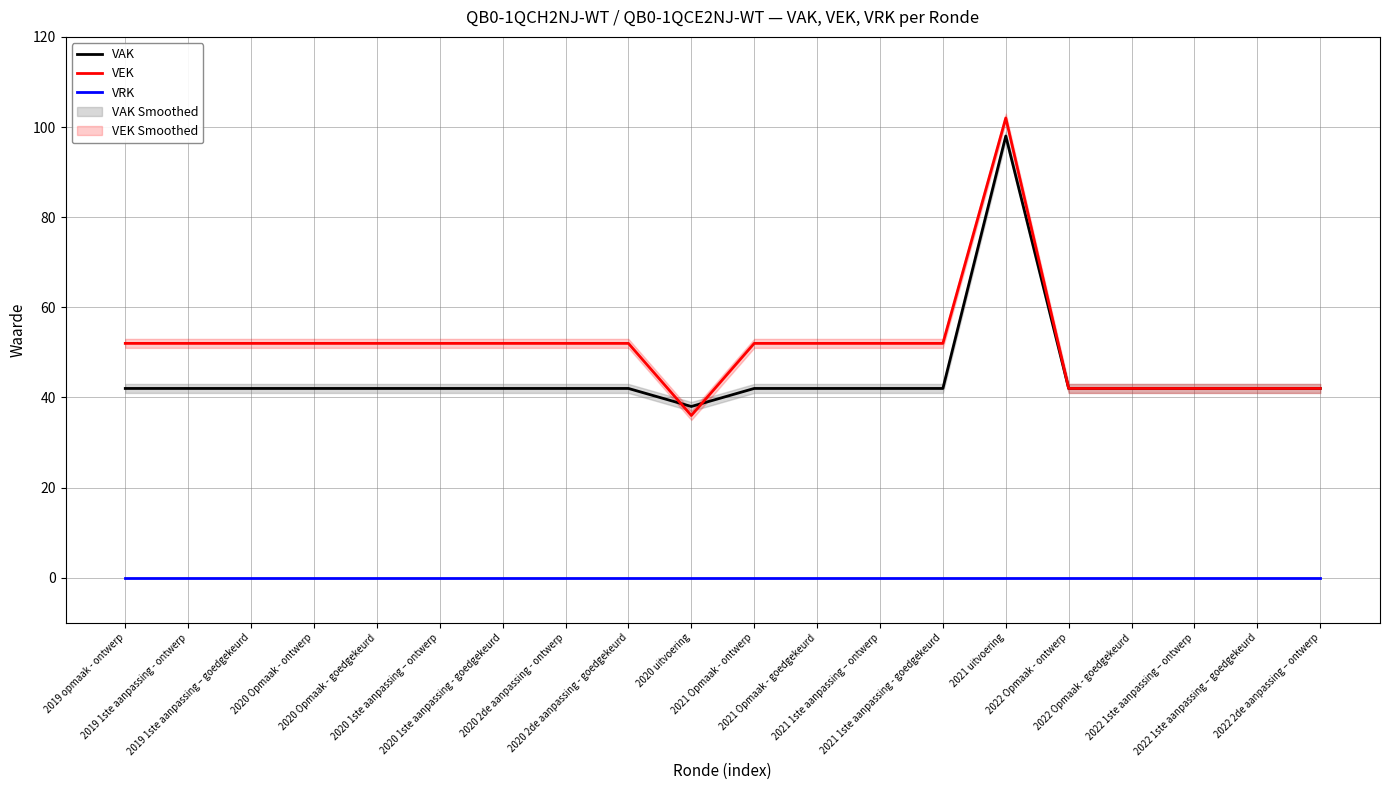

Reading left to right, what are all the values shown in this chart?

VAK: 2019 opmaak - ontwerp=42	2019 1ste aanpassing - ontwerp=42	2019 1ste aanpassing – goedgekeurd=42	2020 Opmaak - ontwerp=42	2020 Opmaak - goedgekeurd=42	2020 1ste aanpassing – ontwerp=42	2020 1ste aanpassing - goedgekeurd=42	2020 2de aanpassing - ontwerp=42	2020 2de aanpassing - goedgekeurd=42	2020 uitvoering=38	2021 Opmaak - ontwerp=42	2021 Opmaak - goedgekeurd=42	2021 1ste aanpassing – ontwerp=42	2021 1ste aanpassing - goedgekeurd=42	2021 uitvoering=98	2022 Opmaak - ontwerp=42	2022 Opmaak - goedgekeurd=42	2022 1ste aanpassing – ontwerp=42	2022 1ste aanpassing – goedgekeurd=42	2022 2de aanpassing – ontwerp=42
VEK: 2019 opmaak - ontwerp=52	2019 1ste aanpassing - ontwerp=52	2019 1ste aanpassing – goedgekeurd=52	2020 Opmaak - ontwerp=52	2020 Opmaak - goedgekeurd=52	2020 1ste aanpassing – ontwerp=52	2020 1ste aanpassing - goedgekeurd=52	2020 2de aanpassing - ontwerp=52	2020 2de aanpassing - goedgekeurd=52	2020 uitvoering=36	2021 Opmaak - ontwerp=52	2021 Opmaak - goedgekeurd=52	2021 1ste aanpassing – ontwerp=52	2021 1ste aanpassing - goedgekeurd=52	2021 uitvoering=102	2022 Opmaak - ontwerp=42	2022 Opmaak - goedgekeurd=42	2022 1ste aanpassing – ontwerp=42	2022 1ste aanpassing – goedgekeurd=42	2022 2de aanpassing – ontwerp=42
VRK: 2019 opmaak - ontwerp=0	2019 1ste aanpassing - ontwerp=0	2019 1ste aanpassing – goedgekeurd=0	2020 Opmaak - ontwerp=0	2020 Opmaak - goedgekeurd=0	2020 1ste aanpassing – ontwerp=0	2020 1ste aanpassing - goedgekeurd=0	2020 2de aanpassing - ontwerp=0	2020 2de aanpassing - goedgekeurd=0	2020 uitvoering=0	2021 Opmaak - ontwerp=0	2021 Opmaak - goedgekeurd=0	2021 1ste aanpassing – ontwerp=0	2021 1ste aanpassing - goedgekeurd=0	2021 uitvoering=0	2022 Opmaak - ontwerp=0	2022 Opmaak - goedgekeurd=0	2022 1ste aanpassing – ontwerp=0	2022 1ste aanpassing – goedgekeurd=0	2022 2de aanpassing – ontwerp=0